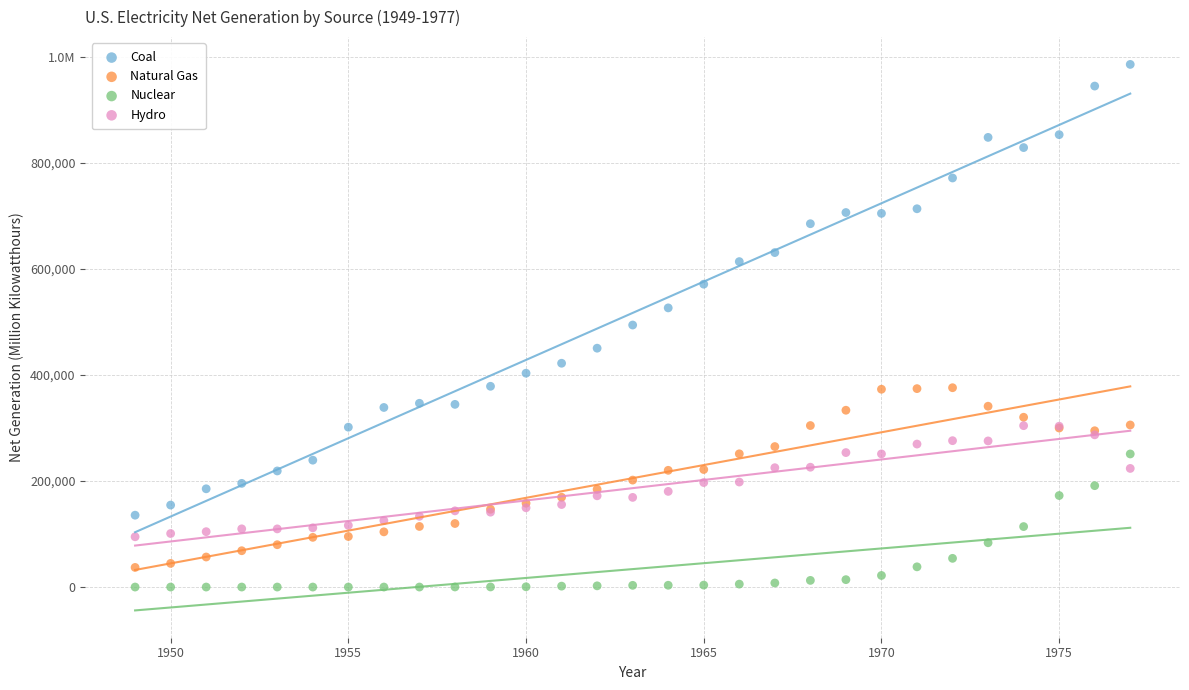

What are all the series names shown in the legend?

Coal, Natural Gas, Nuclear, Hydro